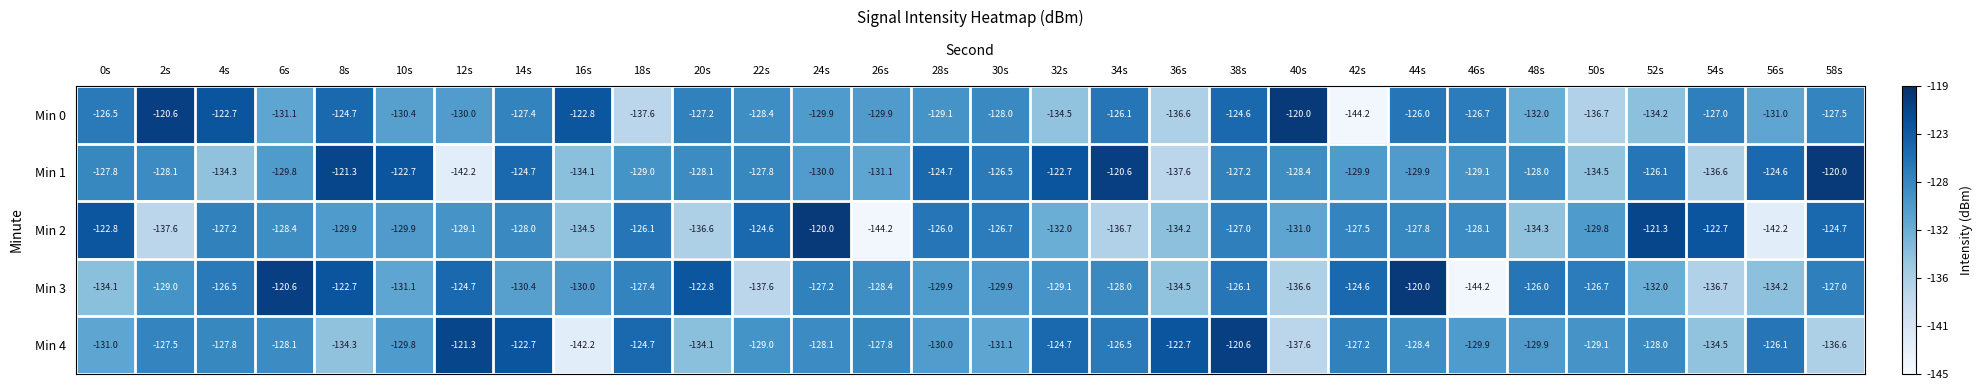

What is the difference between the Min 3 values at 20s and 22s?

14.8